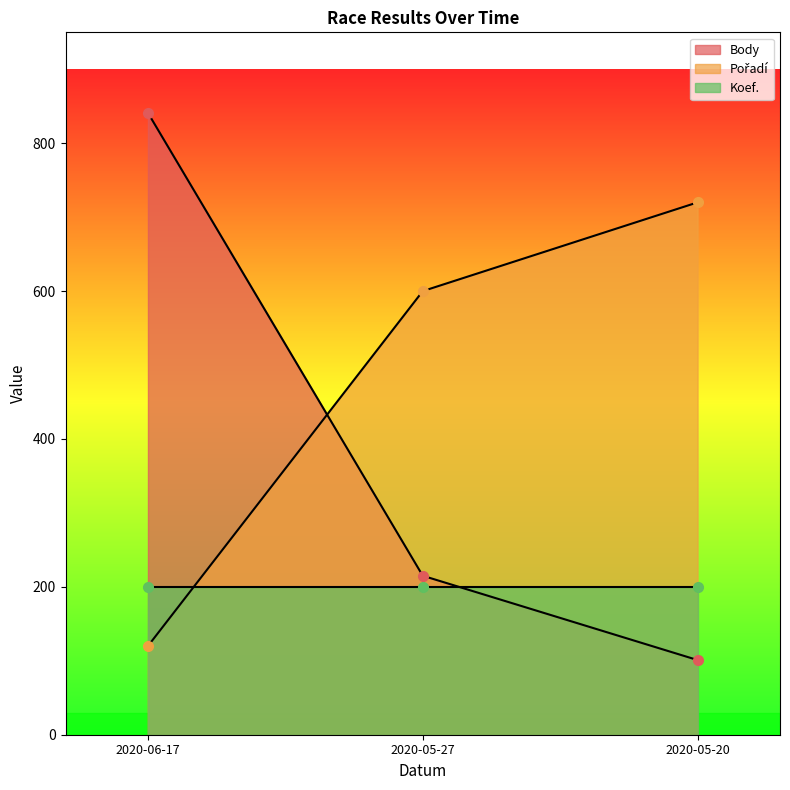

What is the sum of the Body values at 2020-05-20 and 2020-05-27?

316